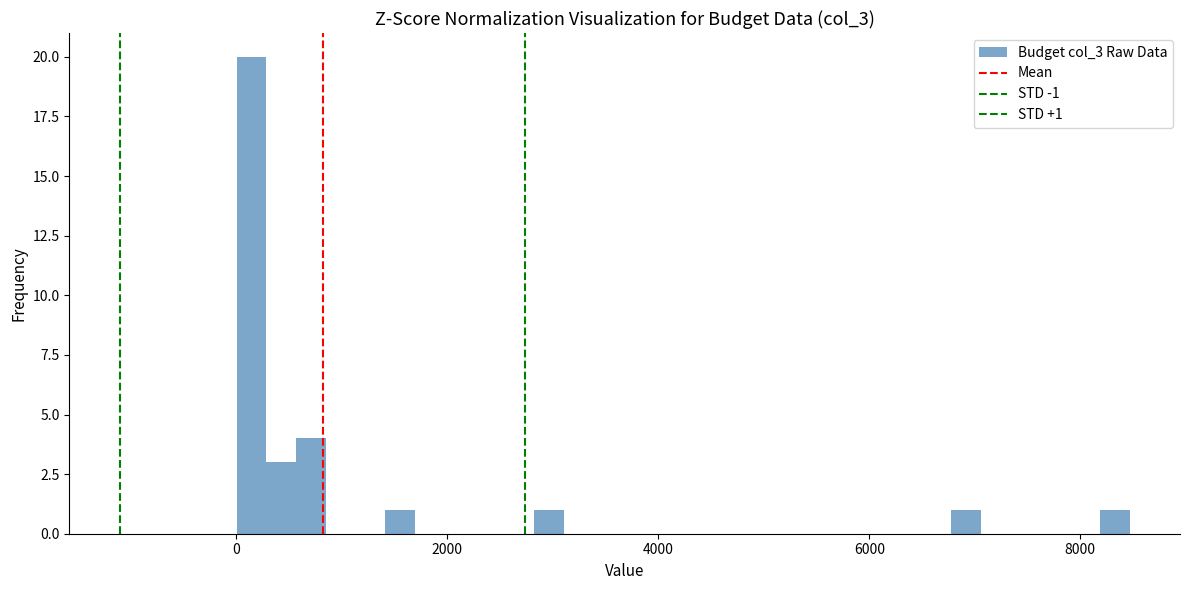

Around what value on the x-axis is the tallest bar? Give the approximate position of its centre, as read against the axis.

200